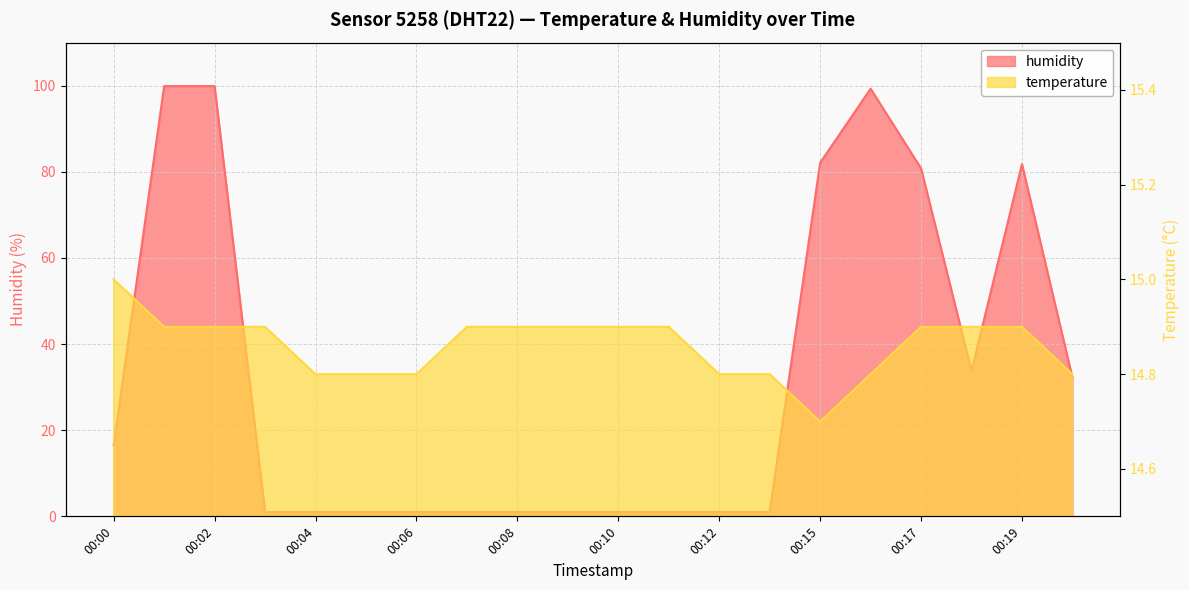

Is it true that temperature equals 14.8 at 00:12?

True